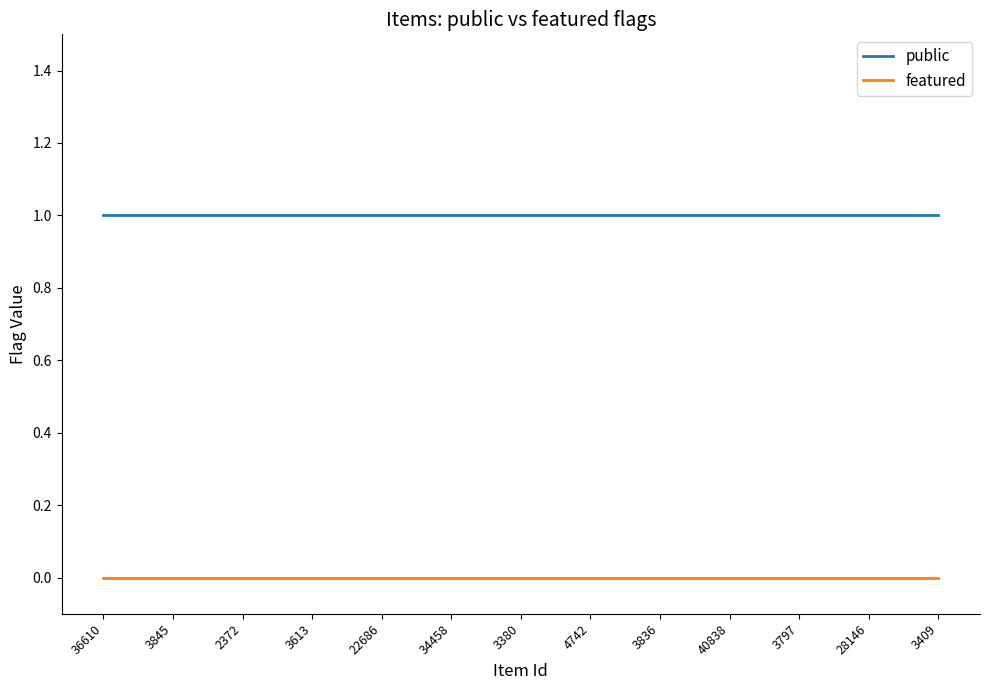

Which series has the largest total across all categories?

public